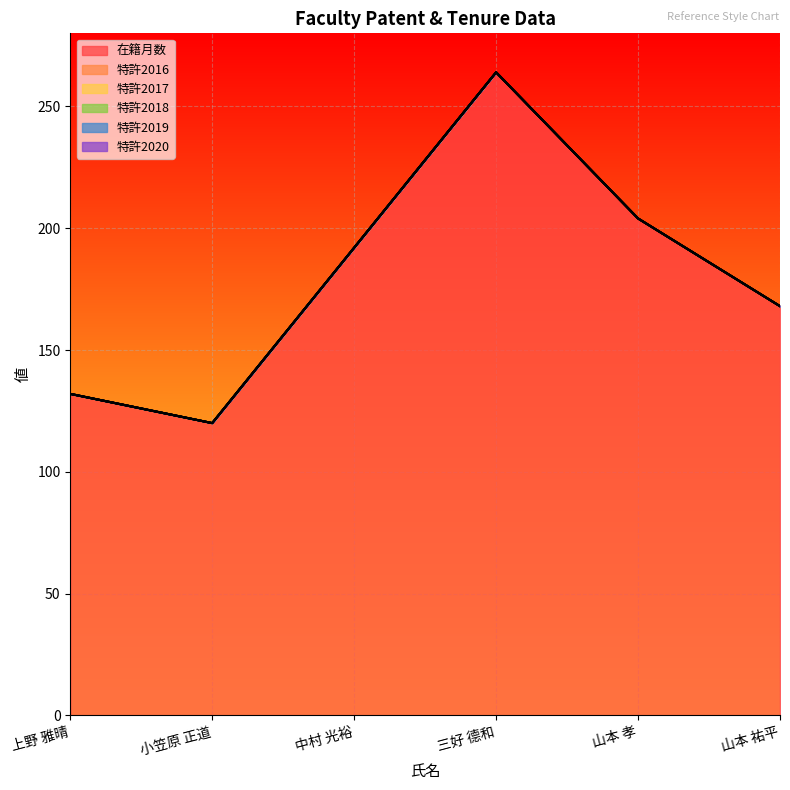

How many interior local peaks does the 在籍月数 series have?

1